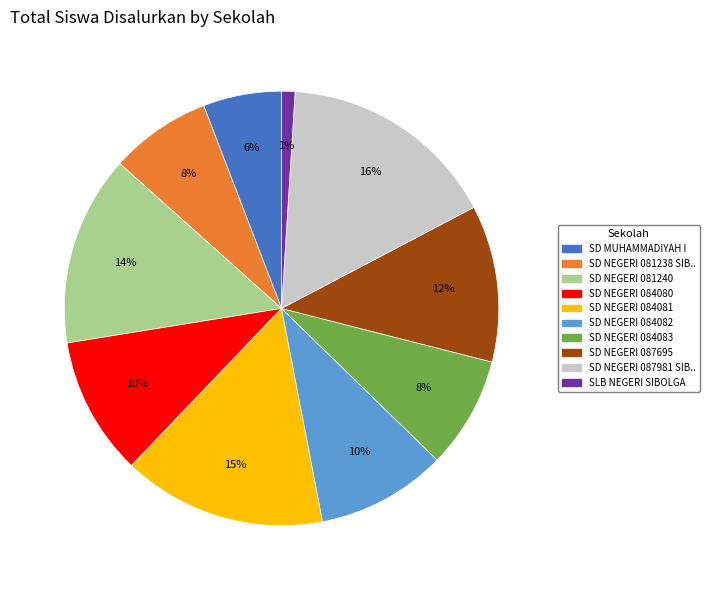

Does any single category account for the majority?

No